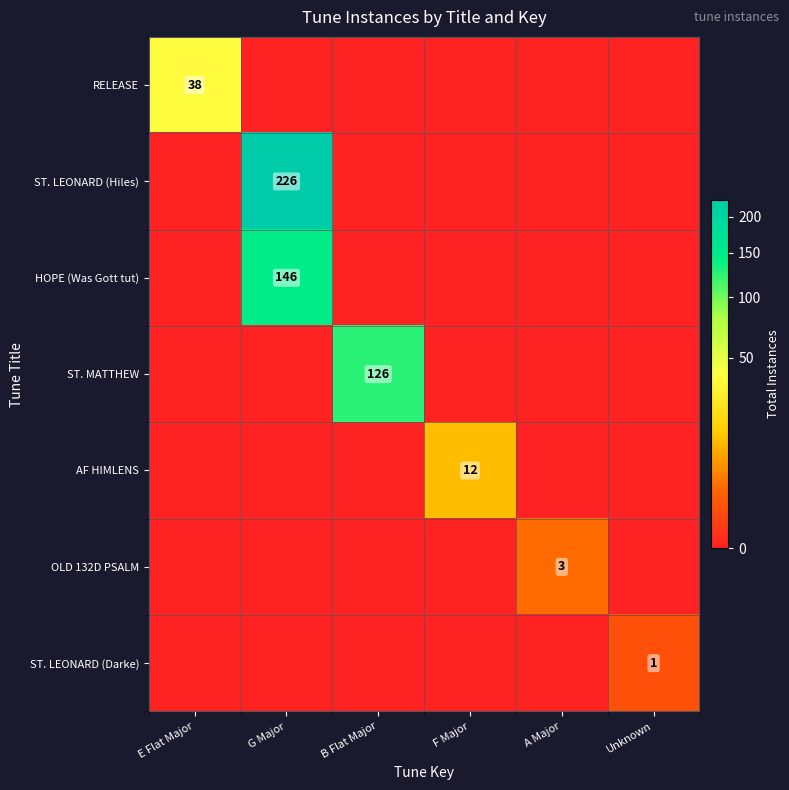

Is it true that HOPE (Was Gott tut) equals 209 at G Major?

False